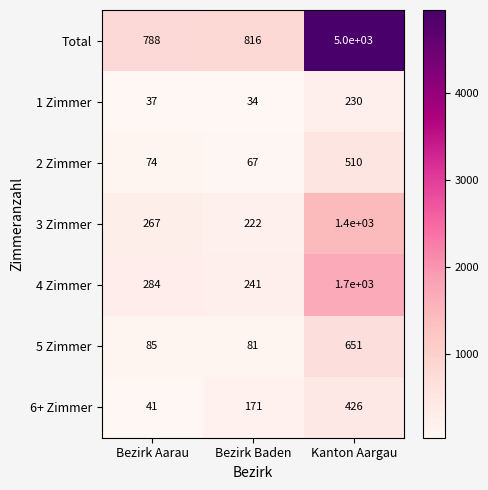

Reading left to right, what are all the values shown in this chart?

Total: Bezirk Aarau=788	Bezirk Baden=816	Kanton Aargau=5000
1 Zimmer: Bezirk Aarau=37	Bezirk Baden=34	Kanton Aargau=230
2 Zimmer: Bezirk Aarau=74	Bezirk Baden=67	Kanton Aargau=510
3 Zimmer: Bezirk Aarau=267	Bezirk Baden=222	Kanton Aargau=1400
4 Zimmer: Bezirk Aarau=284	Bezirk Baden=241	Kanton Aargau=1700
5 Zimmer: Bezirk Aarau=85	Bezirk Baden=81	Kanton Aargau=651
6+ Zimmer: Bezirk Aarau=41	Bezirk Baden=171	Kanton Aargau=426